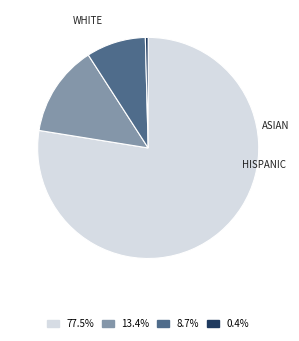

To the nearest percent, what portion does BLACK represent?

13%